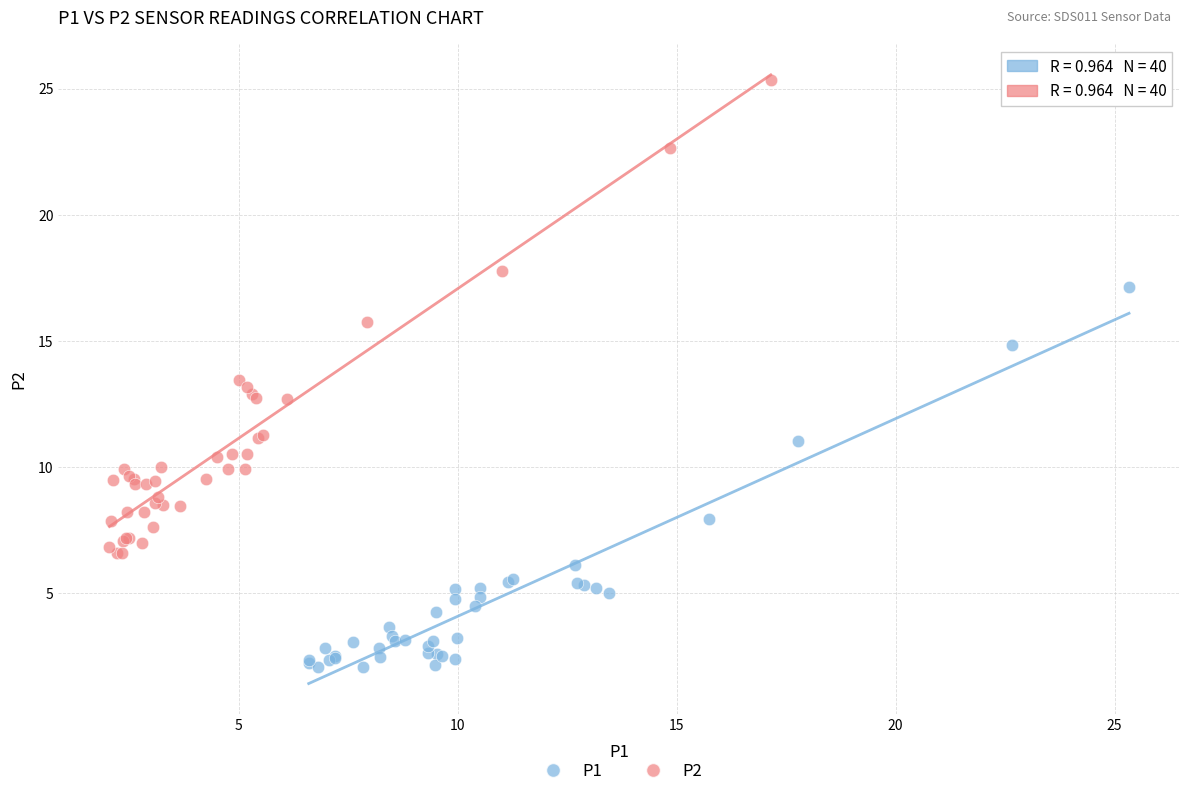

Which series contains the lowest Y value?

P1